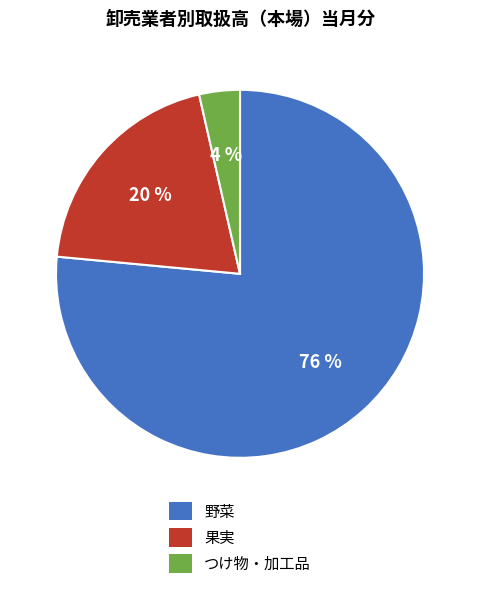

Do 果実 and 野菜 together represent more than half of the pie?

Yes